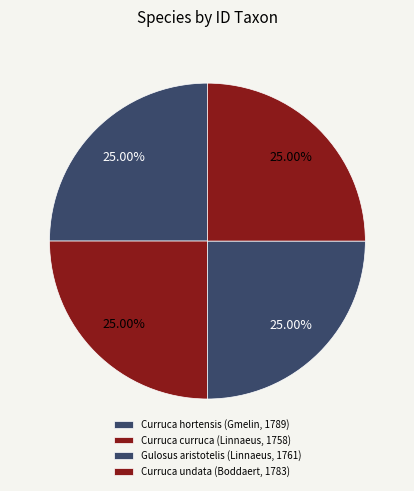

What percentage is NOT represented by Curruca curruca (Linnaeus, 1758)?

75.0%